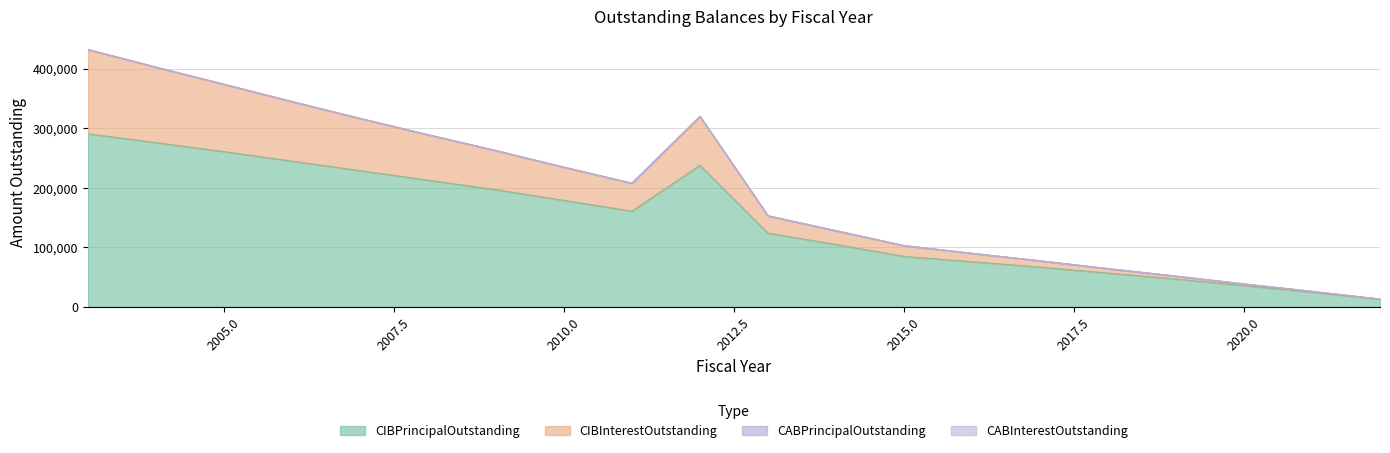

What is the difference between the CIBPrincipalOutstanding values at 2021 and 2016?

51000.0